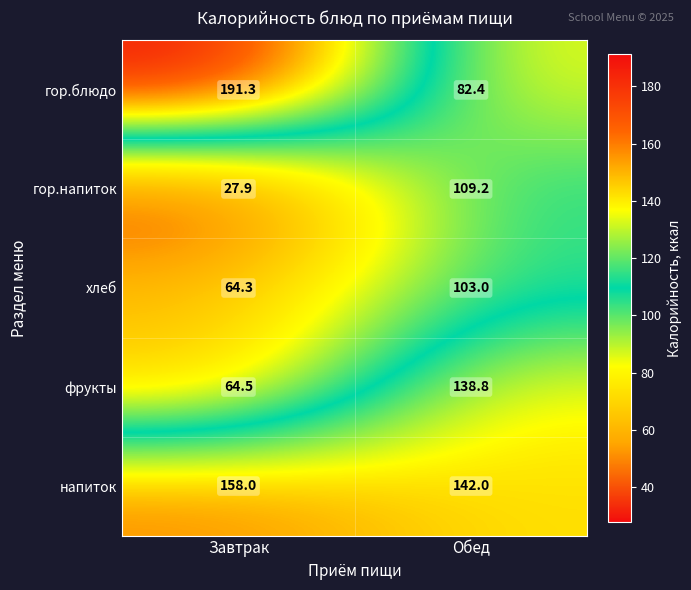

What is the spread (max minus min) of values at Обед?

59.6